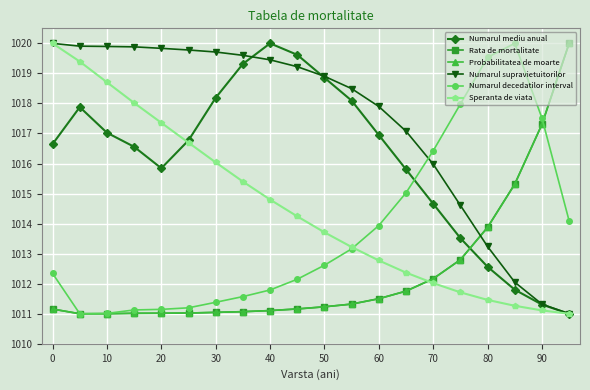

What is the greatest value displayed?

1020.0